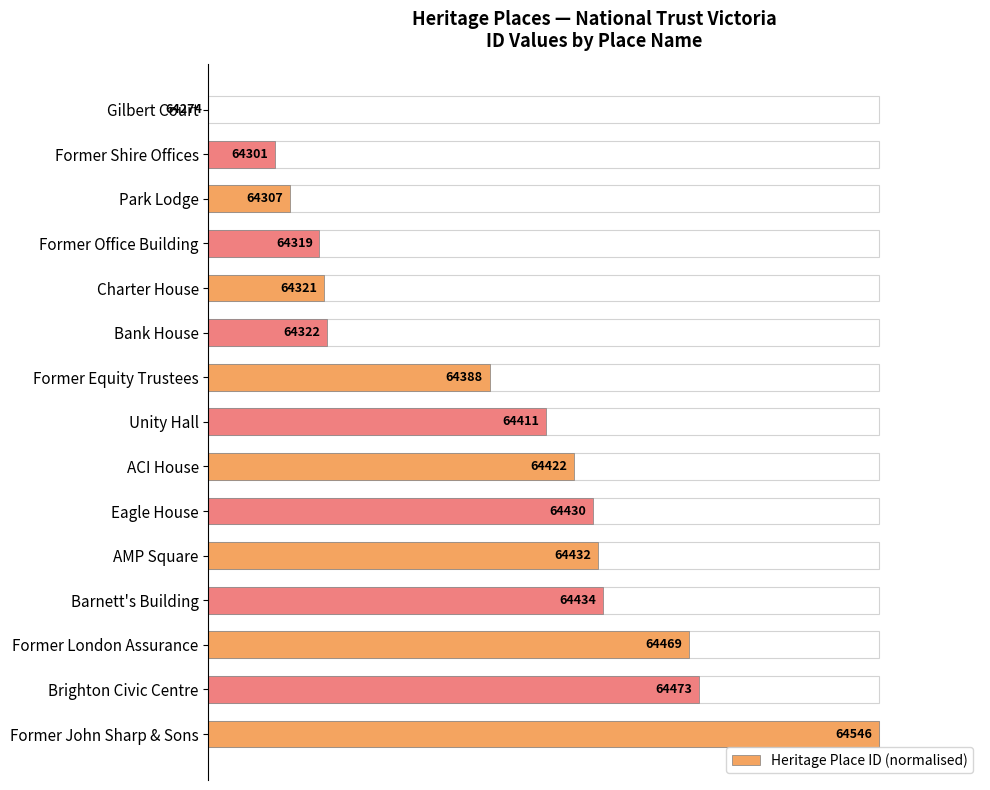

Where is the data nearest to the value 50?

7